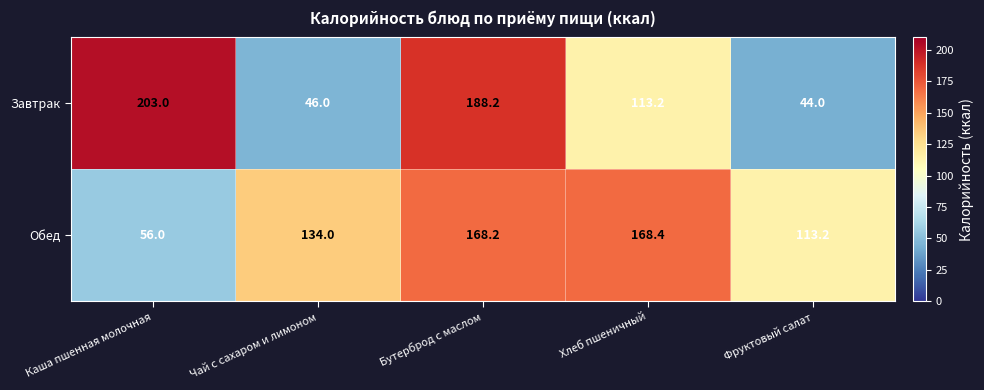

Reading right to left, list all the values displayed in this chart.

Завтрак: Фруктовый салат=44.0	Хлеб пшеничный=113.2	Бутерброд с маслом=188.2	Чай с сахаром и лимоном=46.0	Каша пшенная молочная=203.0
Обед: Фруктовый салат=113.2	Хлеб пшеничный=168.4	Бутерброд с маслом=168.2	Чай с сахаром и лимоном=134.0	Каша пшенная молочная=56.0